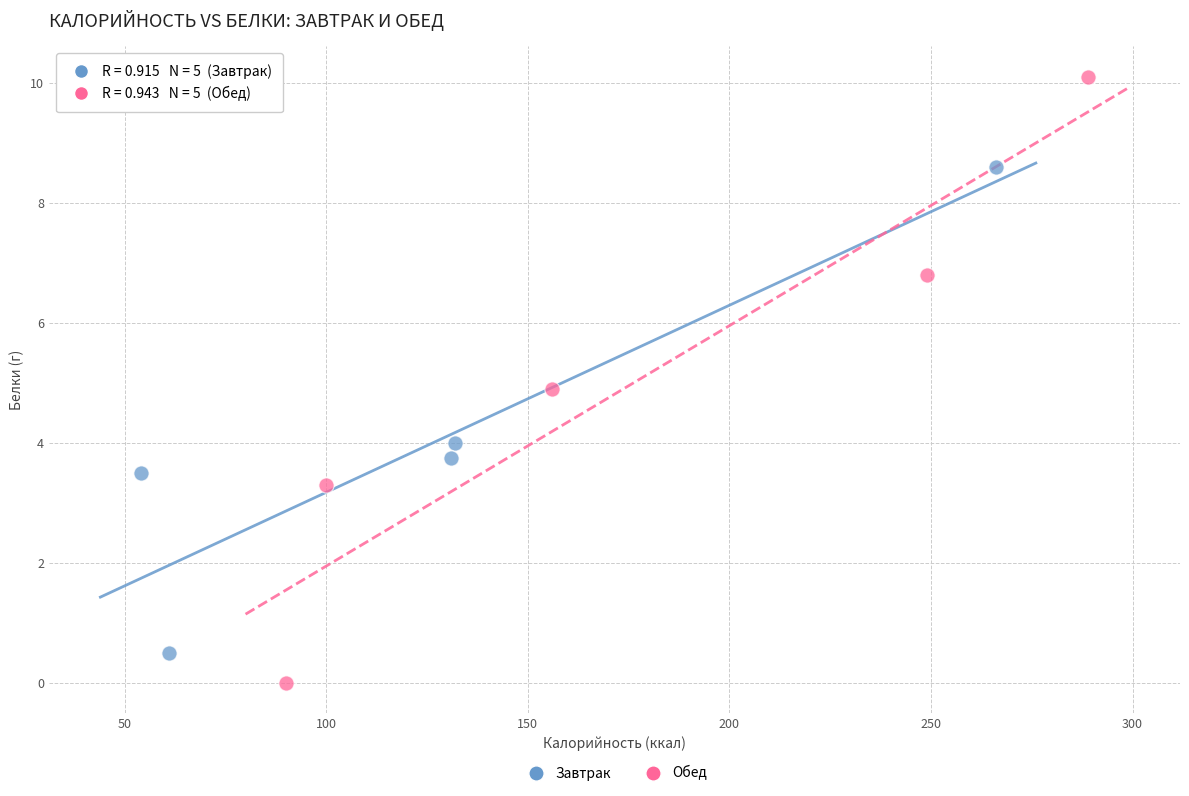

Which series contains the highest Y value?

Обед